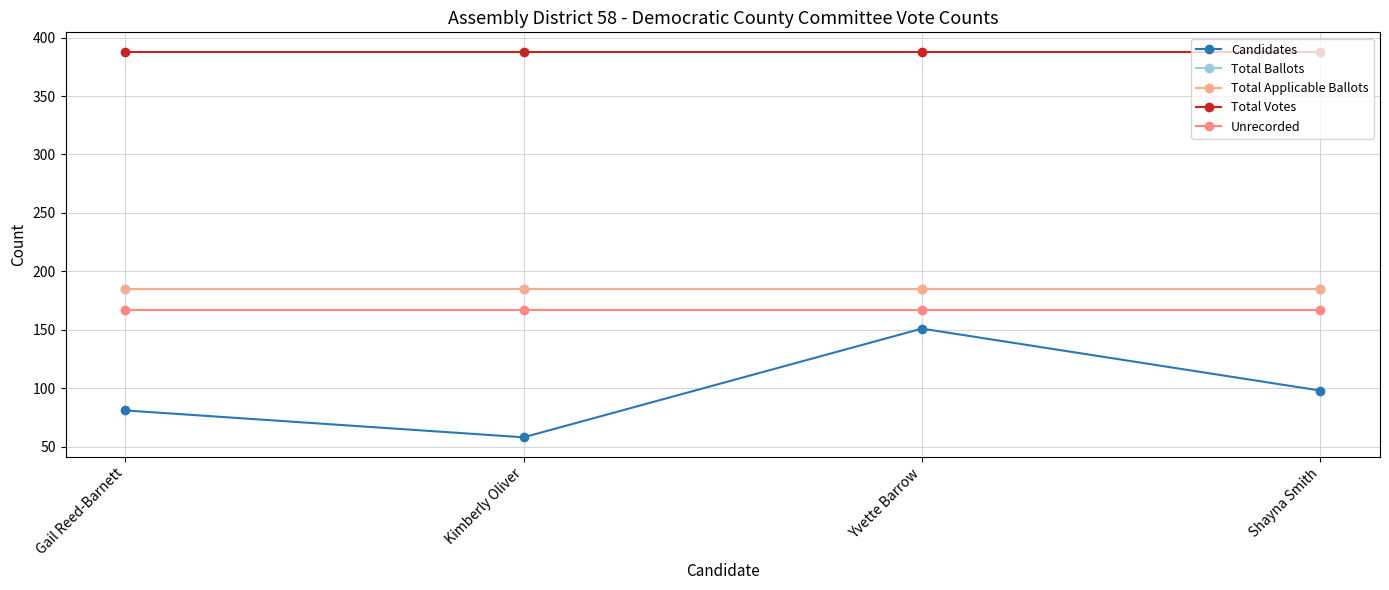

Does the chart have visible grid lines?

Yes